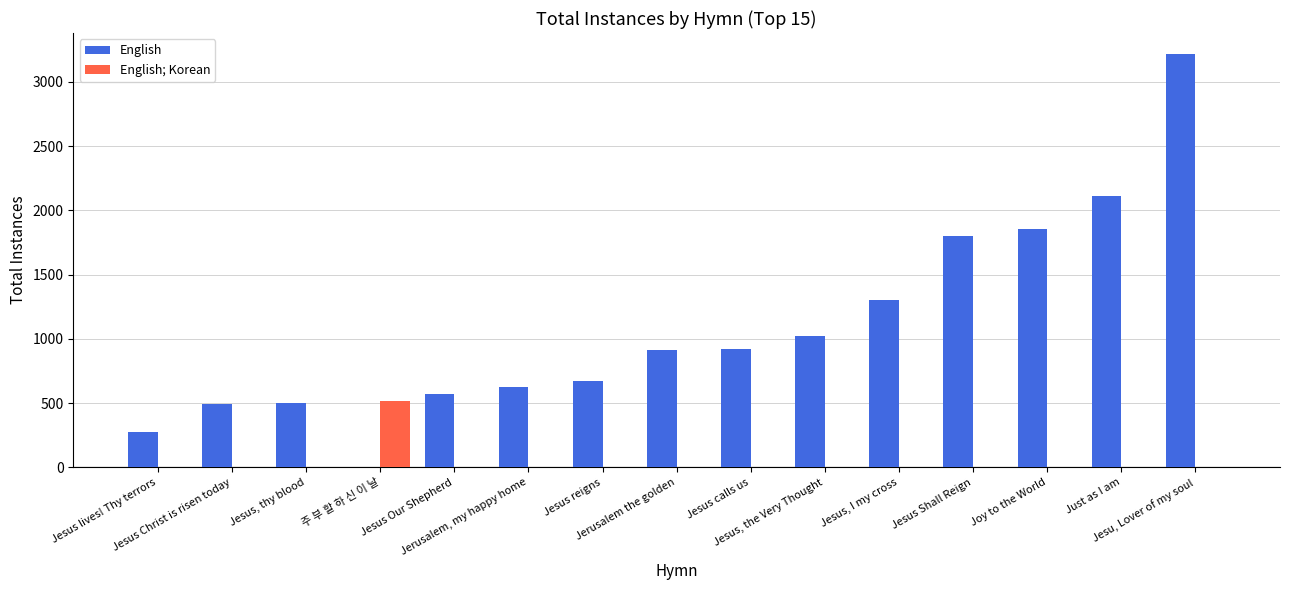

What is the sum of all English values?

16286